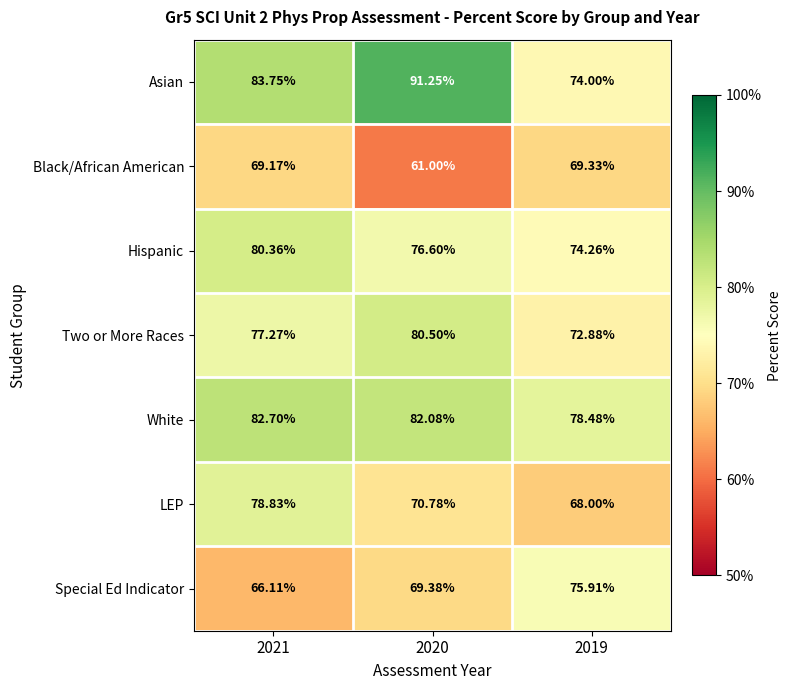

Which series has the largest range (max minus min)?

Asian